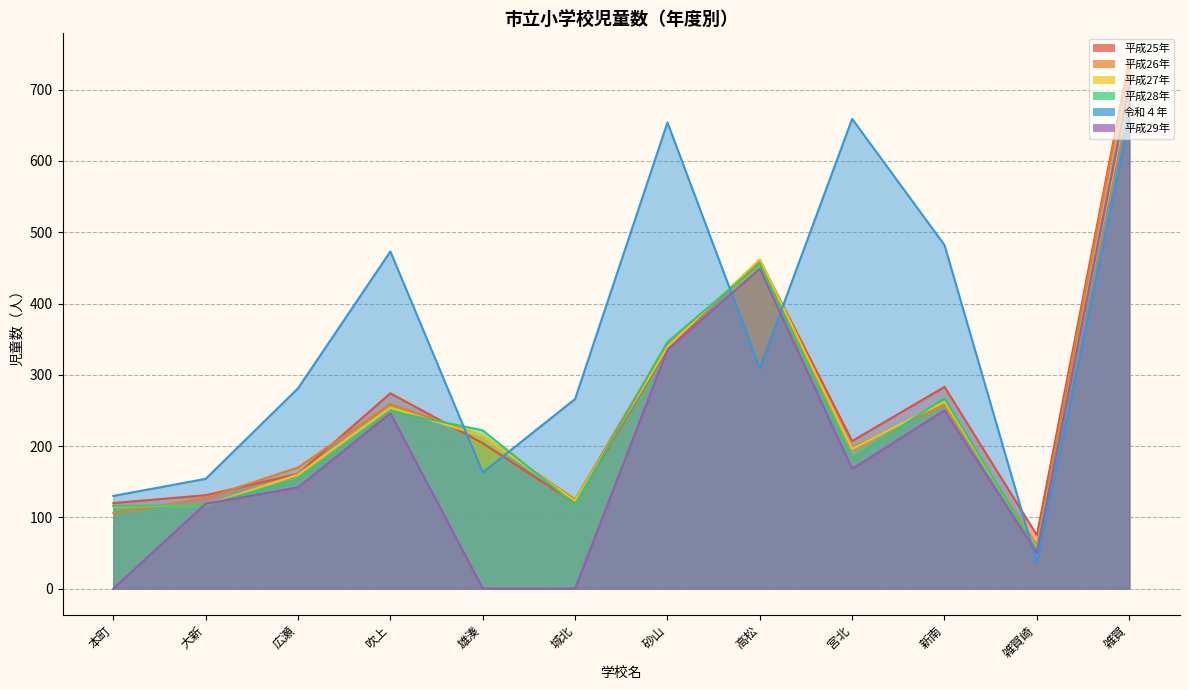

What is the label of the 10th point from the right?

広瀬